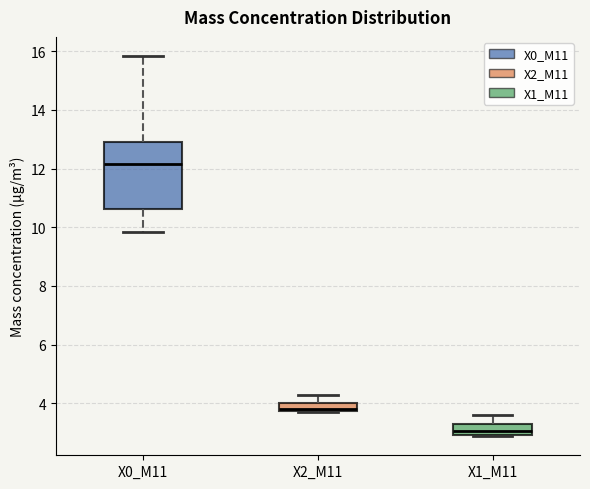

Where does the lower whisker of the box for X0_M11 end on the y-axis? The values are not printed on the chart, so give them approximately, as read against the axis.

9.8